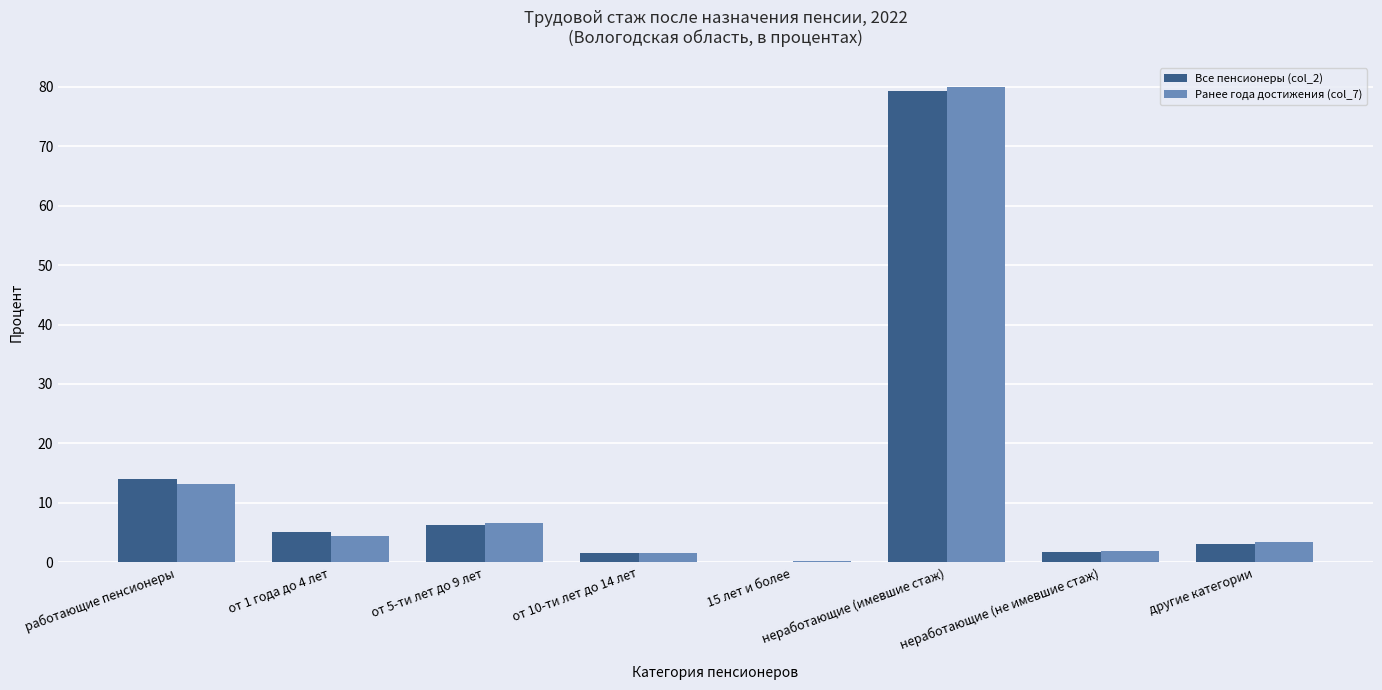

Count the number of data series in this chart.

2